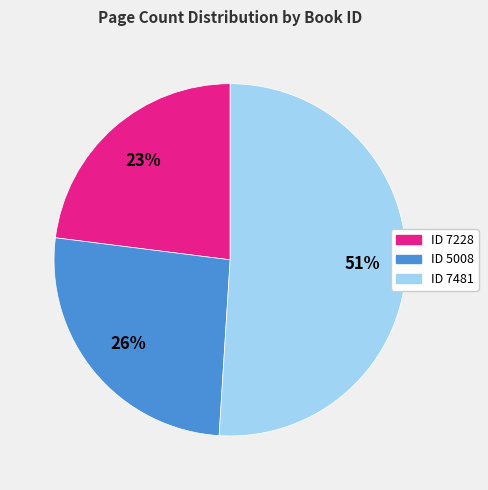

Does any single category account for the majority?

Yes